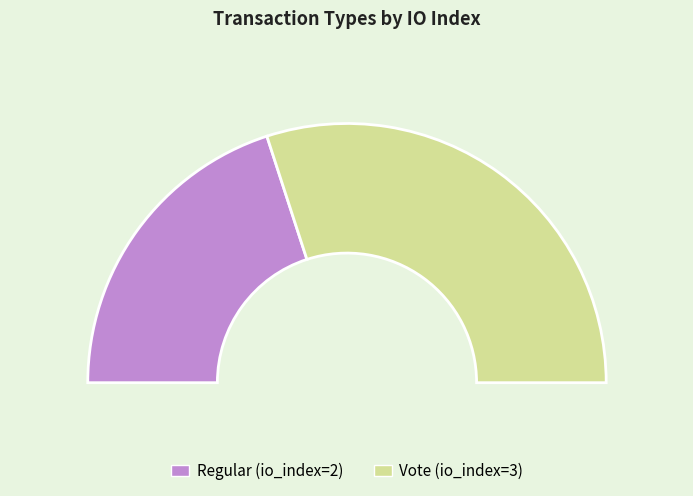

Rank the categories by value from lowest to highest.

Regular, Vote